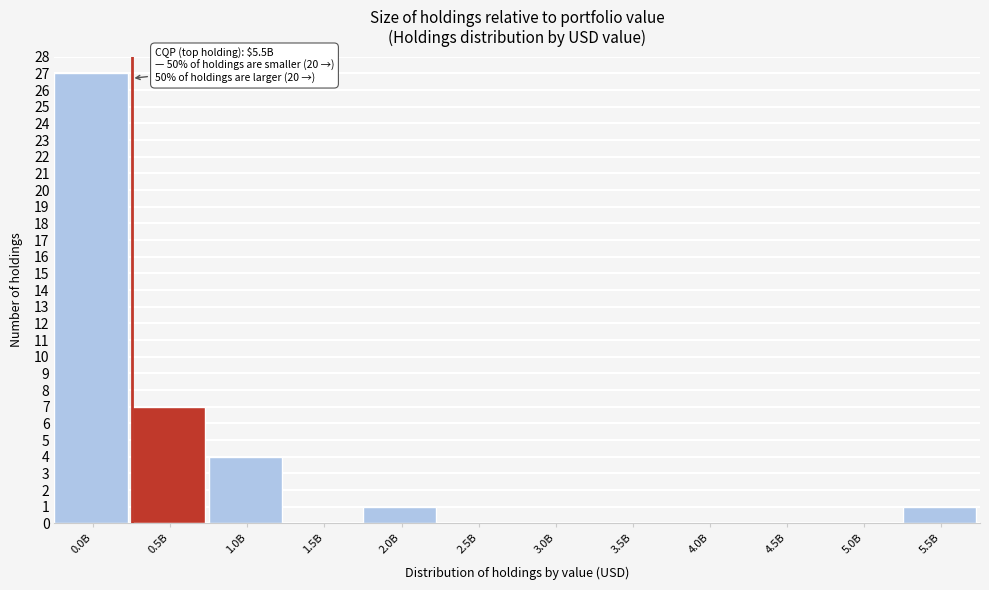

Reading left to right, list all the values displayed in this chart.

0.0B=27	0.5B=7	1.0B=4	1.5B=0	2.0B=1	2.5B=0	3.0B=0	3.5B=0	4.0B=0	4.5B=0	5.0B=0	5.5B=1